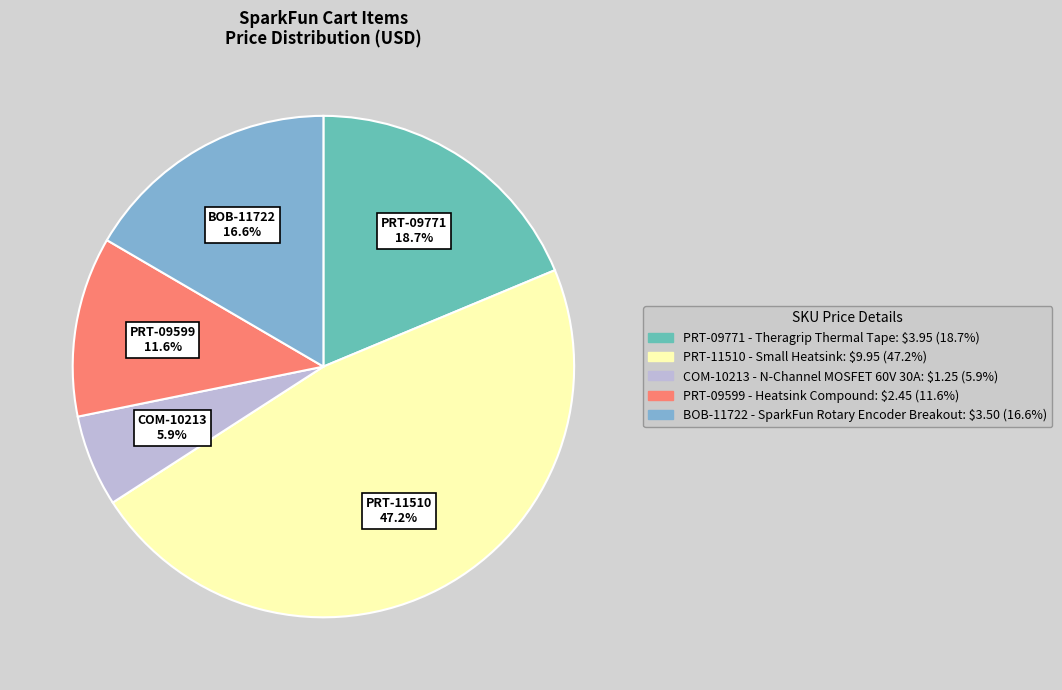

Between BOB-11722 and PRT-09771, which is larger?

PRT-09771